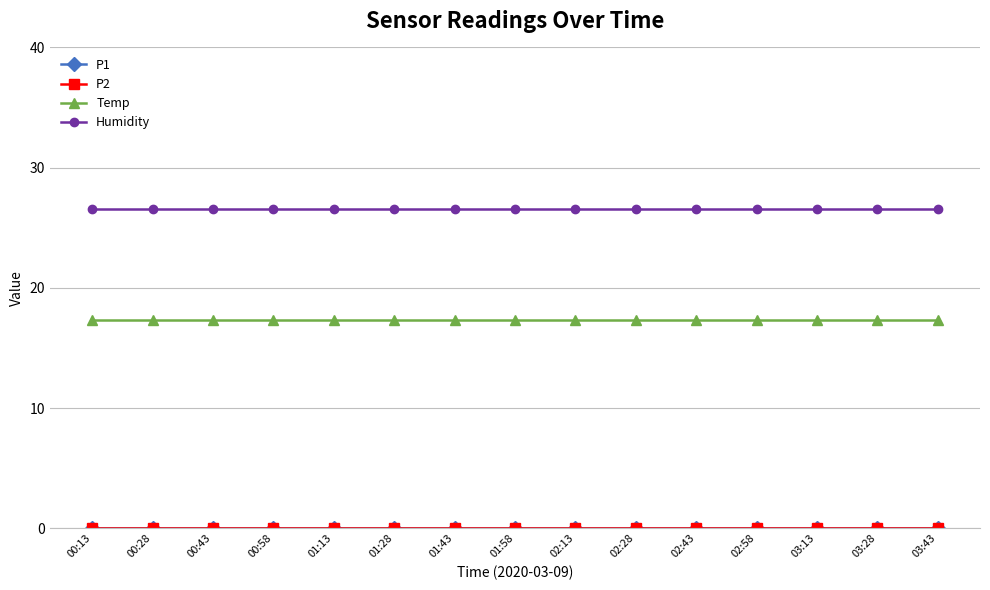

The value of Humidity at 00:28 is 44.4. True or false?

False